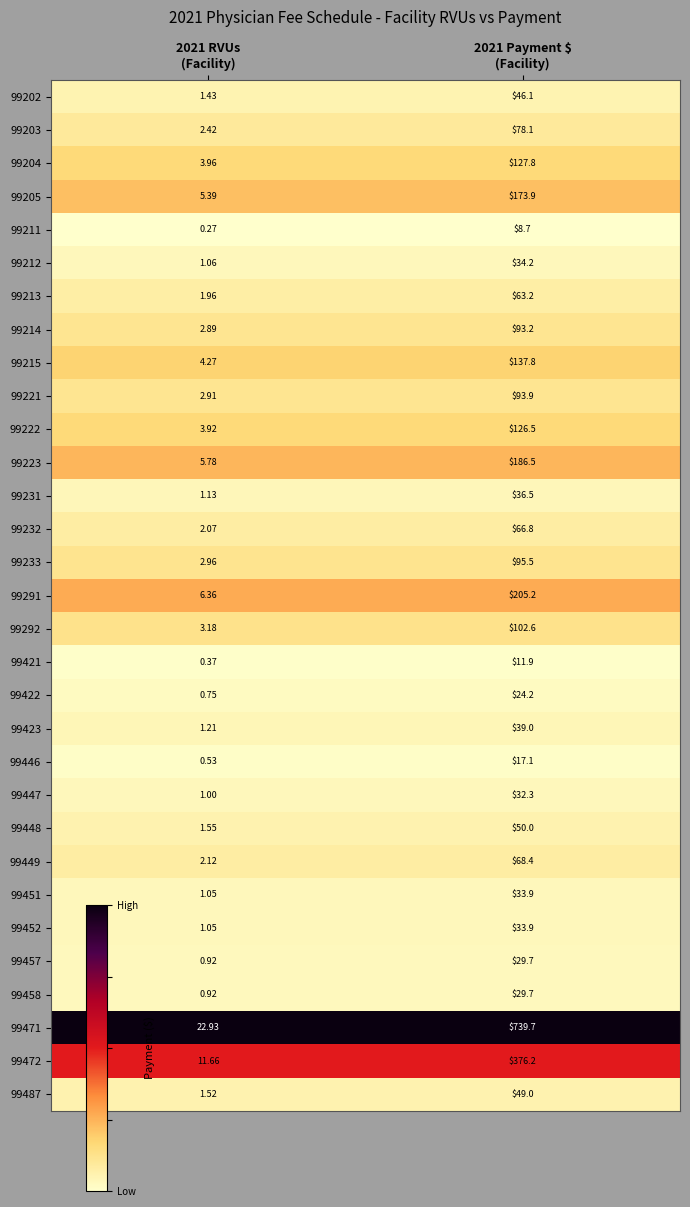

Which series changed the most between 2021 RVUs
(Facility) and 2021 Payment $
(Facility)?

99471